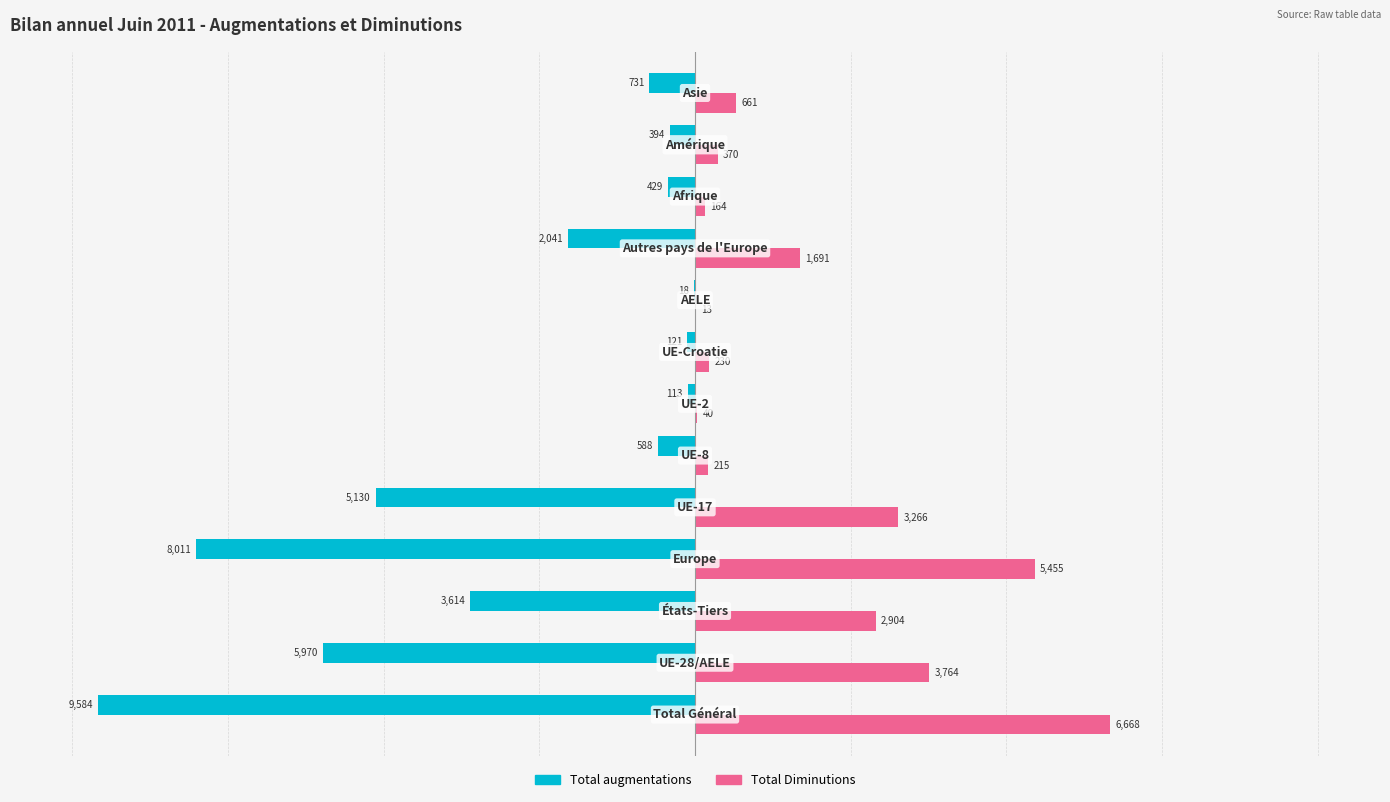

Which series has the largest total across all categories?

Total Diminutions